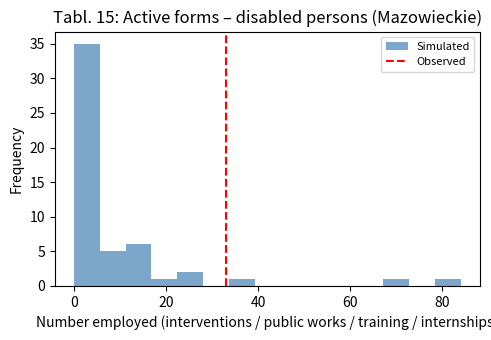

Read against the x-axis, roughly where is the centre of the tallest bar?

2